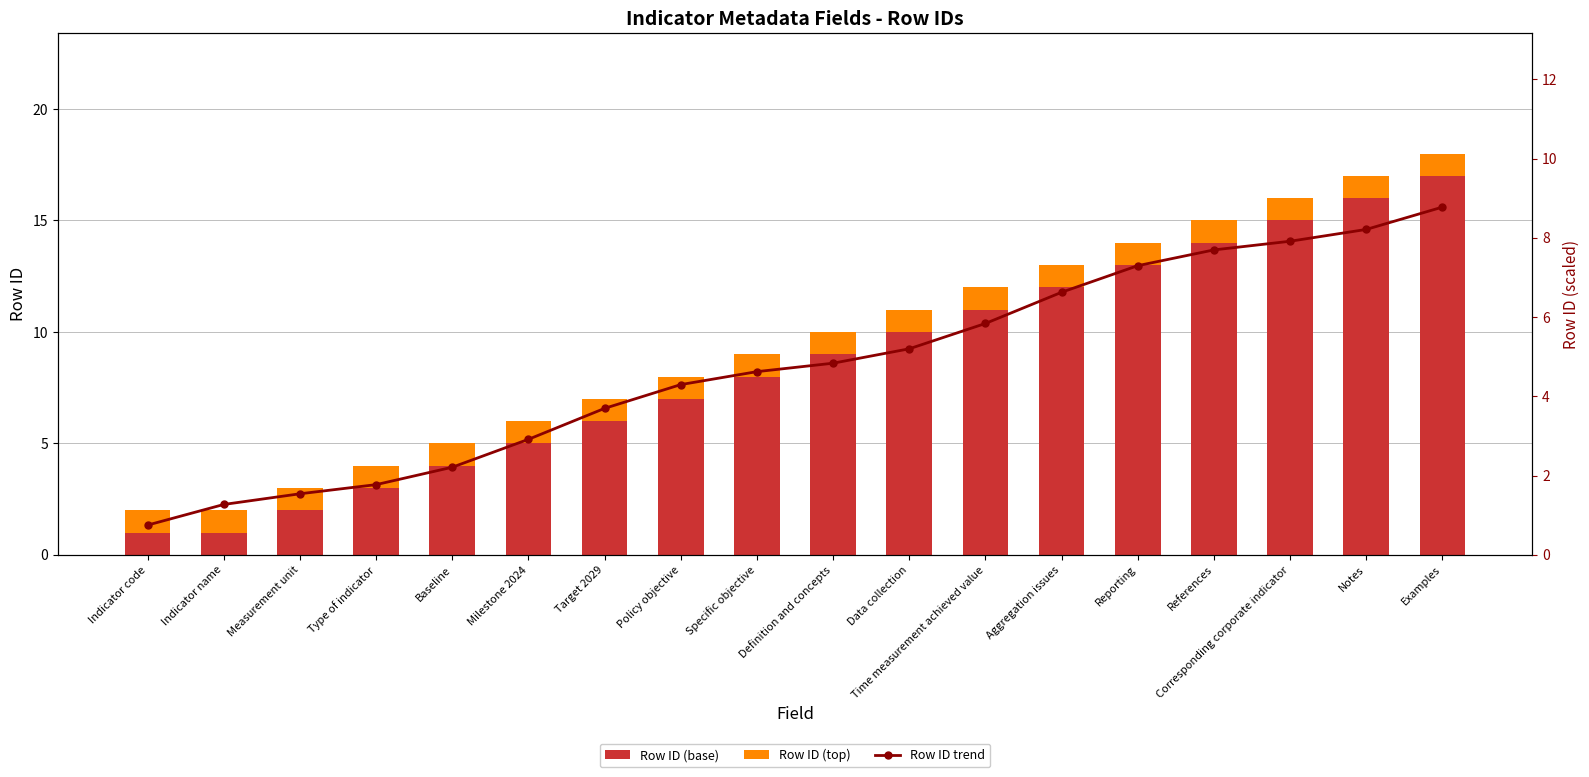

What position from the left is Data collection?

11